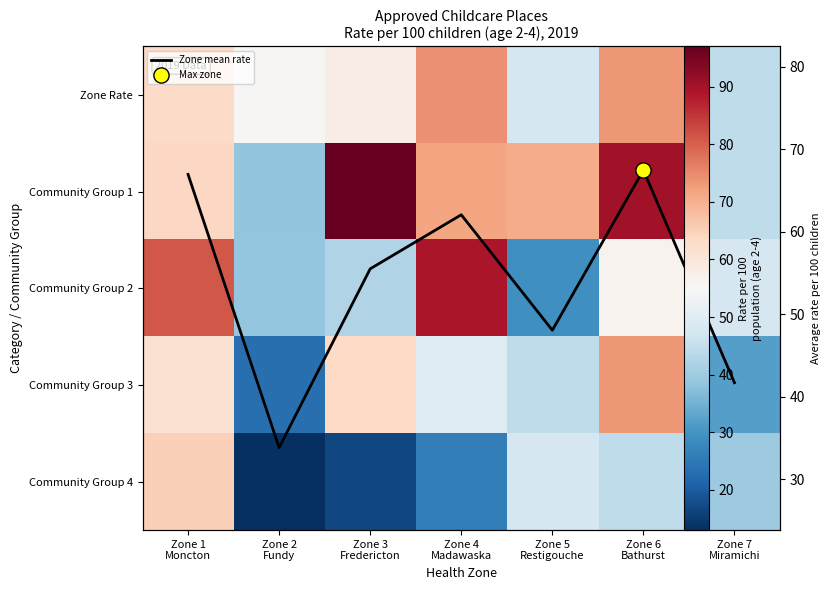

True or false: Community Group 3 has a value of 23.3 at Zone 2 Fundy.

True